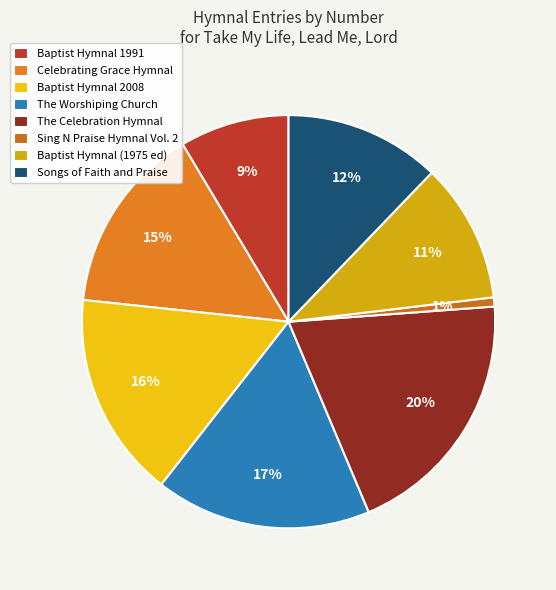

Rank the categories by value from lowest to highest.

Sing N Praise Hymnal Vol. 2, Baptist Hymnal 1991, Baptist Hymnal (1975 ed), Songs of Faith and Praise, Celebrating Grace Hymnal, Baptist Hymnal 2008, The Worshiping Church, The Celebration Hymnal